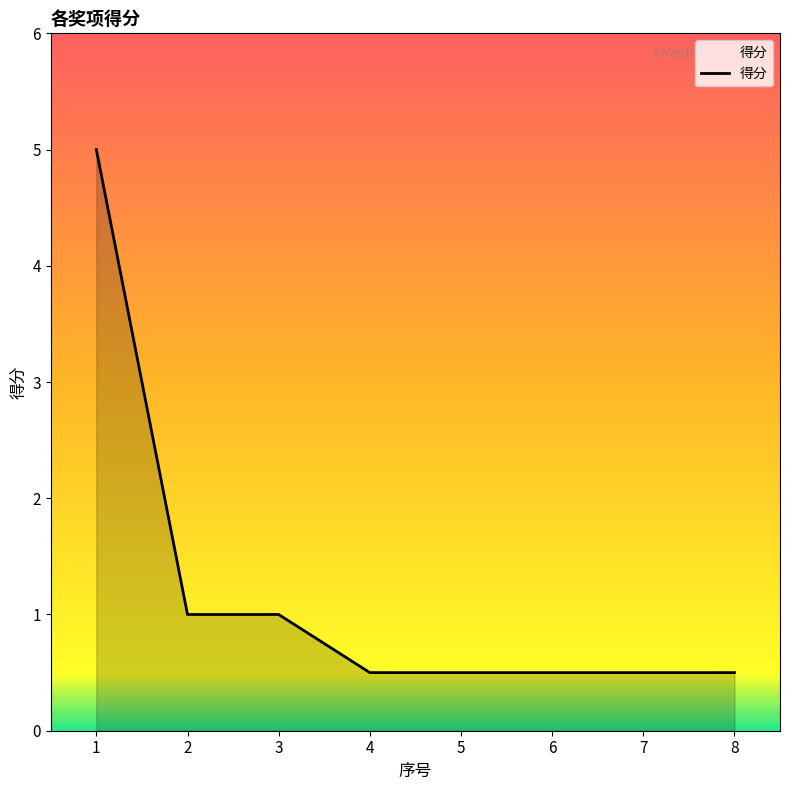

Reading left to right, extract all data points from this chart.

5.0	1.0	1.0	0.5	0.5	0.5	0.5	0.5